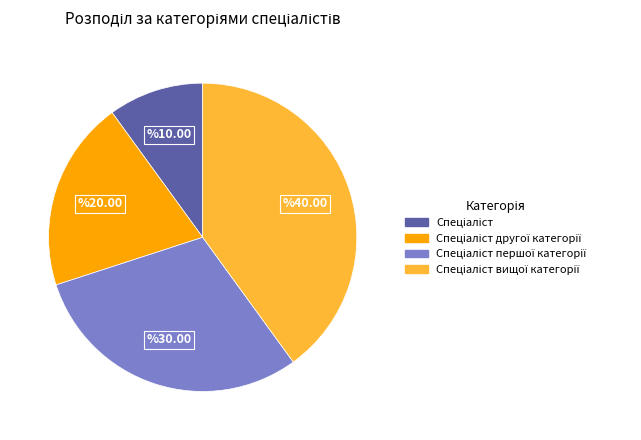

Is there a majority slice in this chart?

No